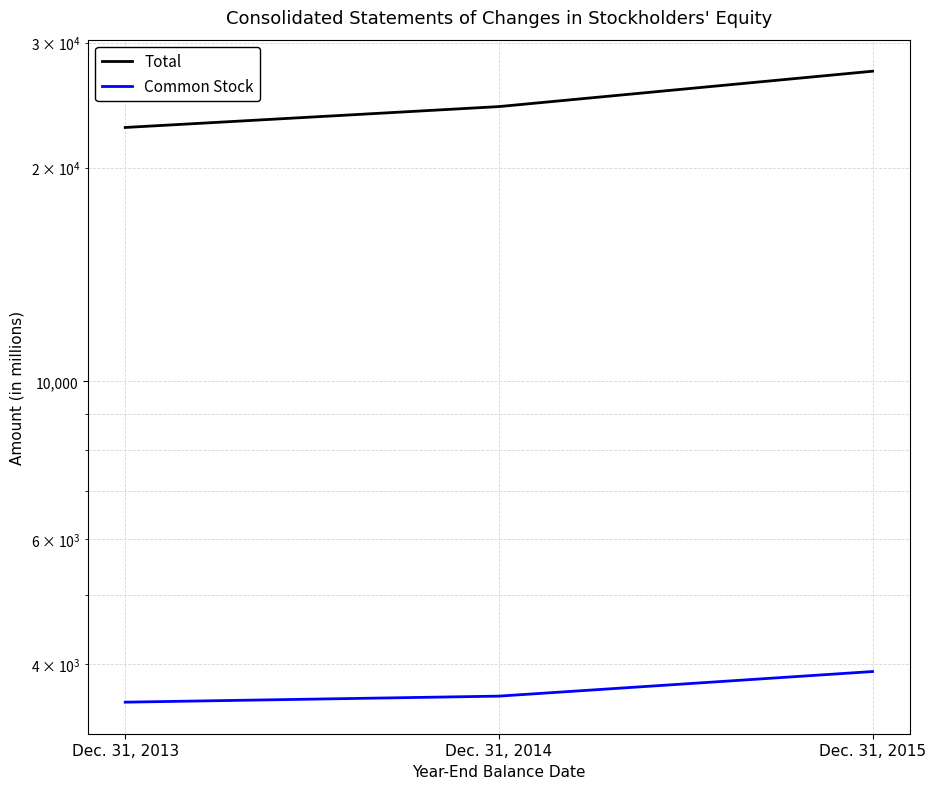

How many data points in Total are less than 24377?

1